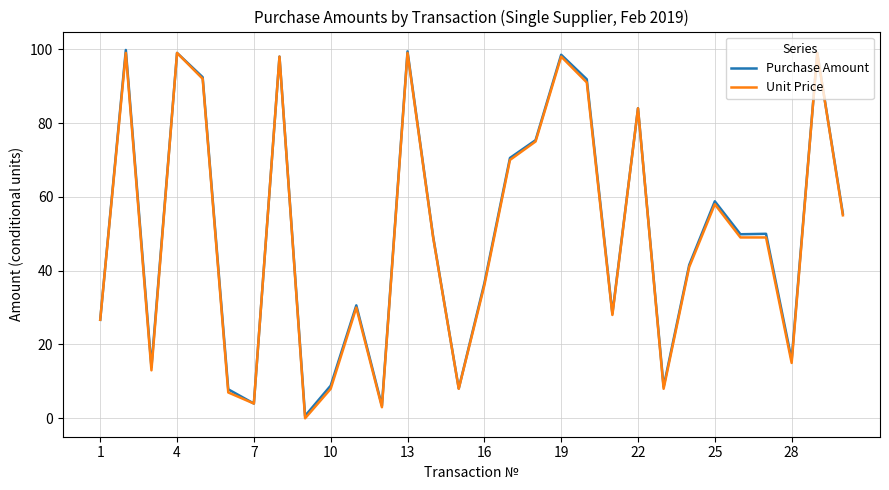

What is the highest value of the Purchase Amount series?

99.8